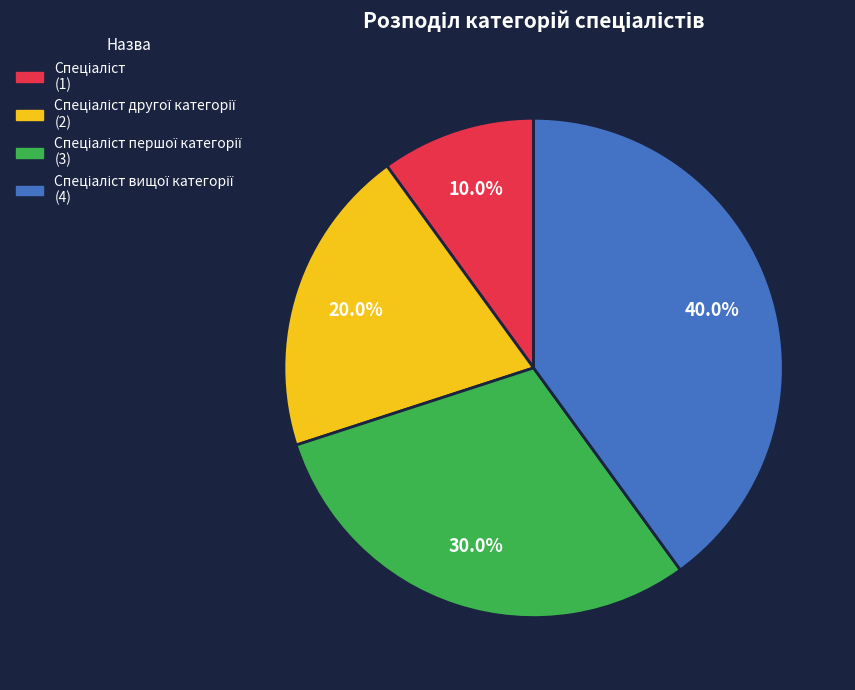

Is there any slice that represents more than half of the pie?

No